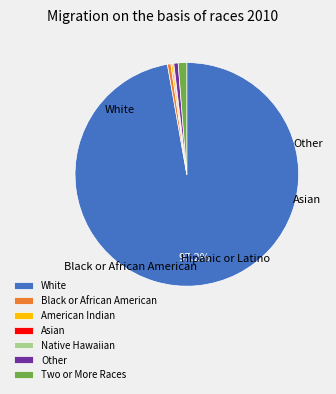

How many slices are in this pie chart?

7